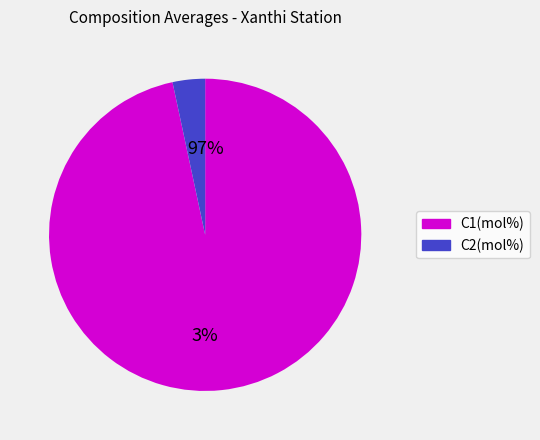

Which has a higher value, C1(mol%) or C2(mol%)?

C1(mol%)